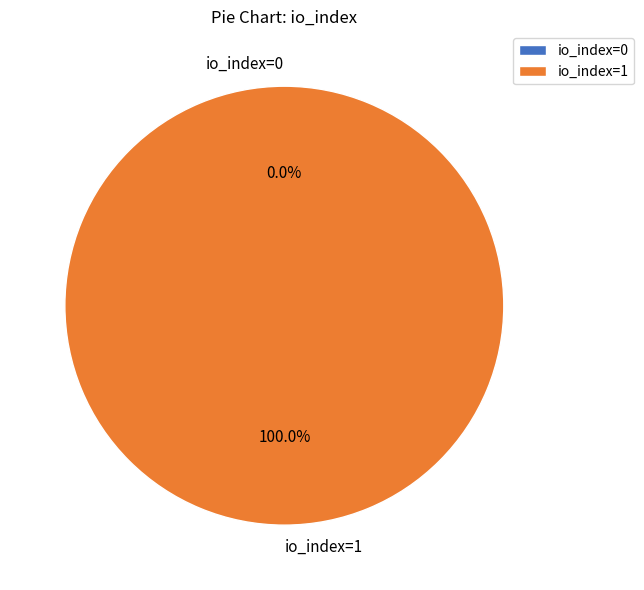

True or false: io_index=0 accounts for 14% of the total.

False